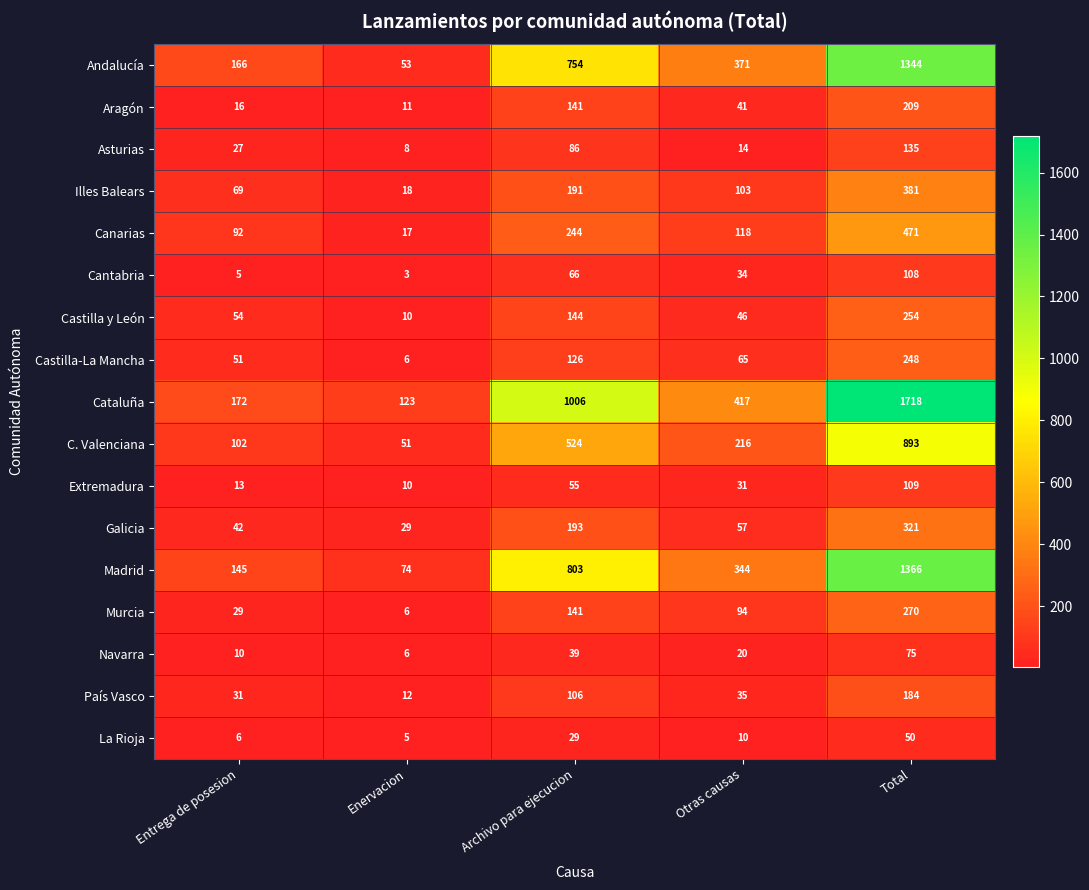

How many data points does each series have?

5